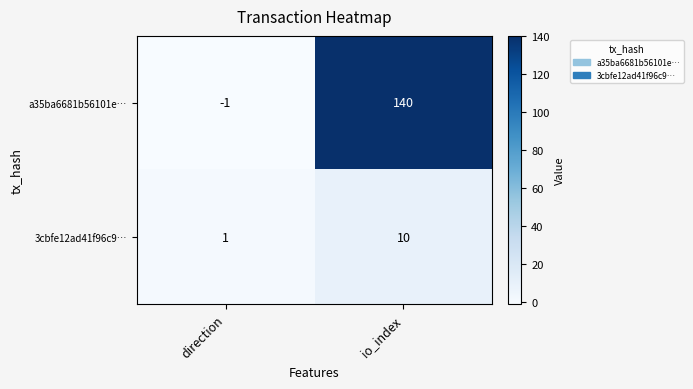

How many categories are shown in the chart?

2